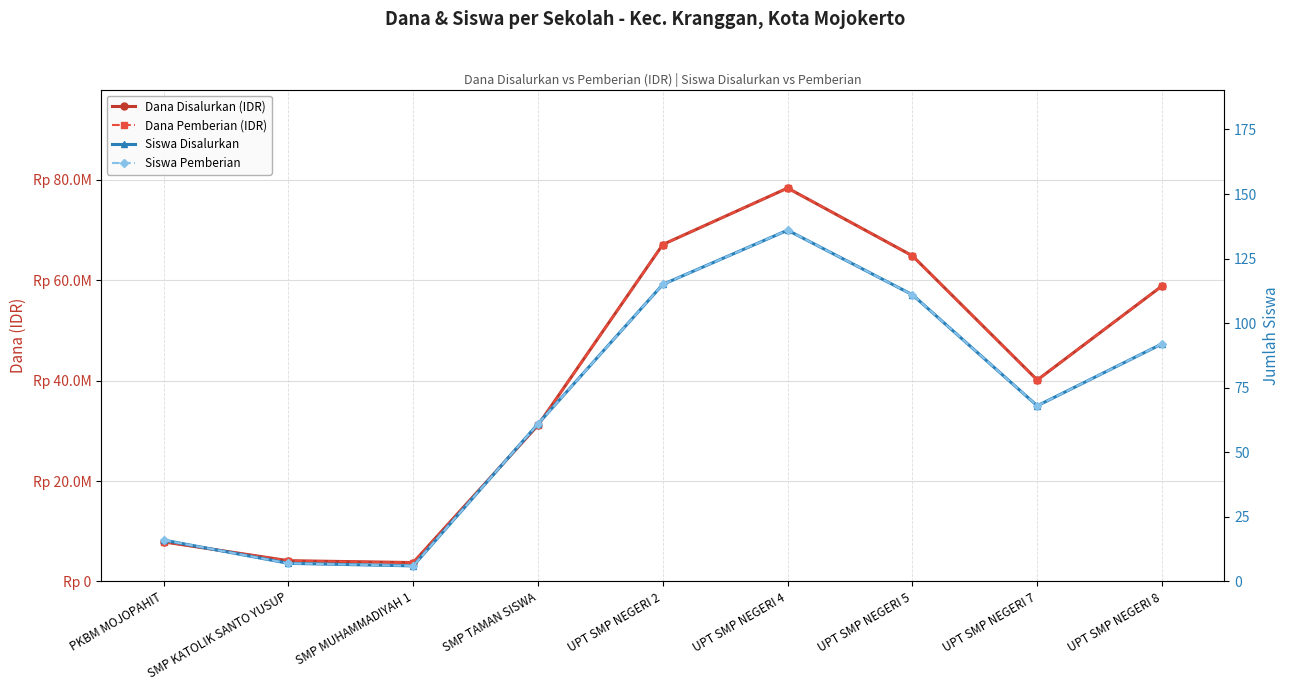

Which series has the largest total across all categories?

Dana Disalurkan (IDR)